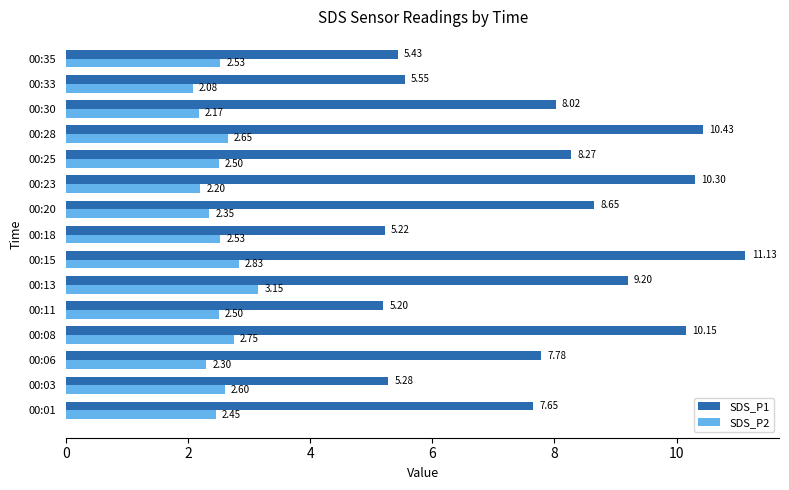

List the labels in order of SDS_P1 value, smallest first.

00:11, 00:18, 00:03, 00:35, 00:33, 00:01, 00:06, 00:30, 00:25, 00:20, 00:13, 00:08, 00:23, 00:28, 00:15